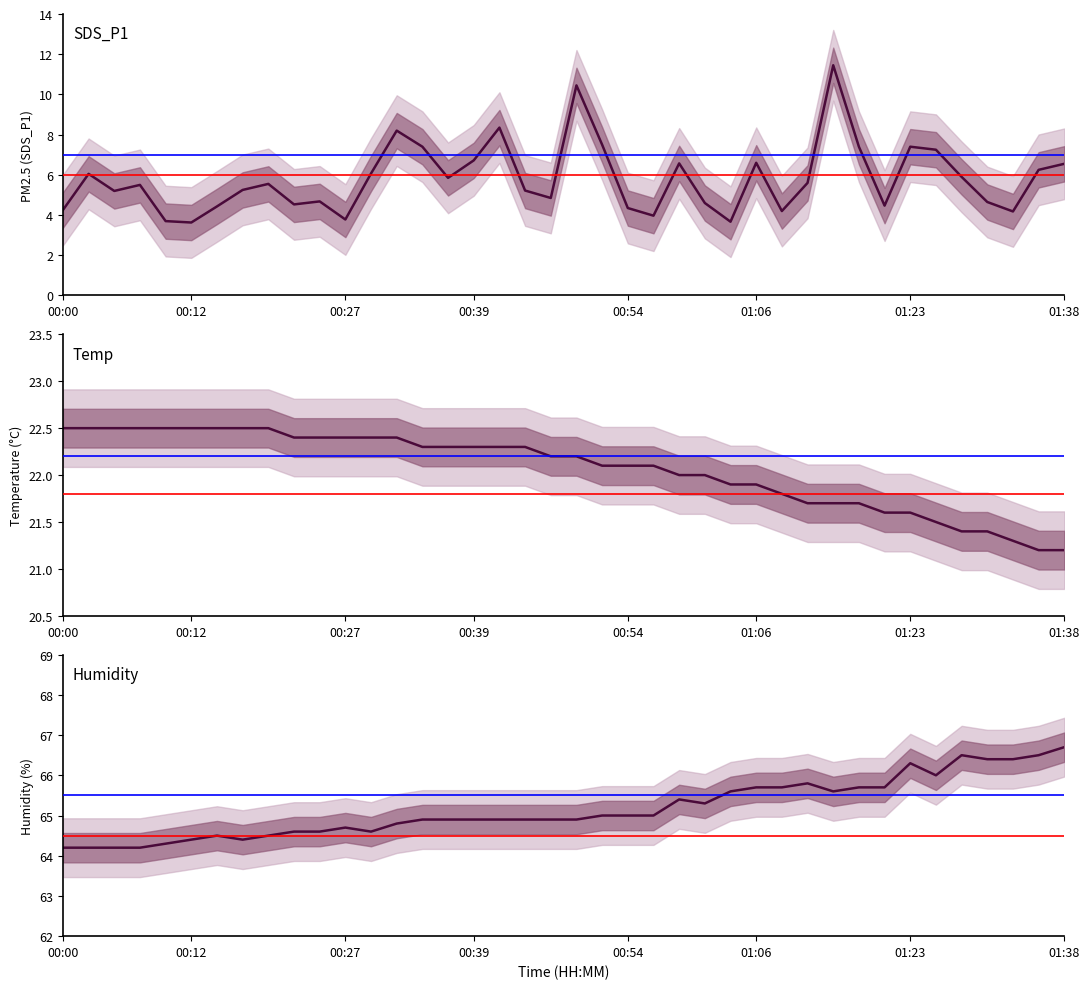

How many distinct data groups are displayed?

3